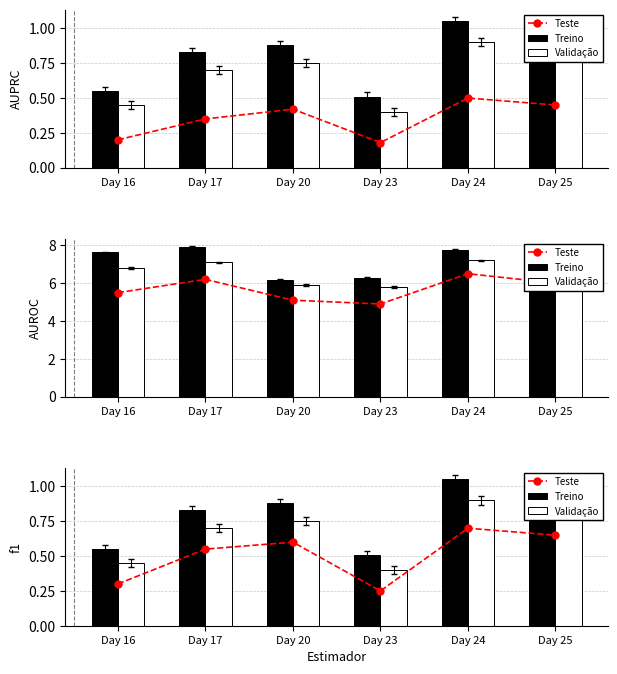

Which series has the widest spread of values?

Treino